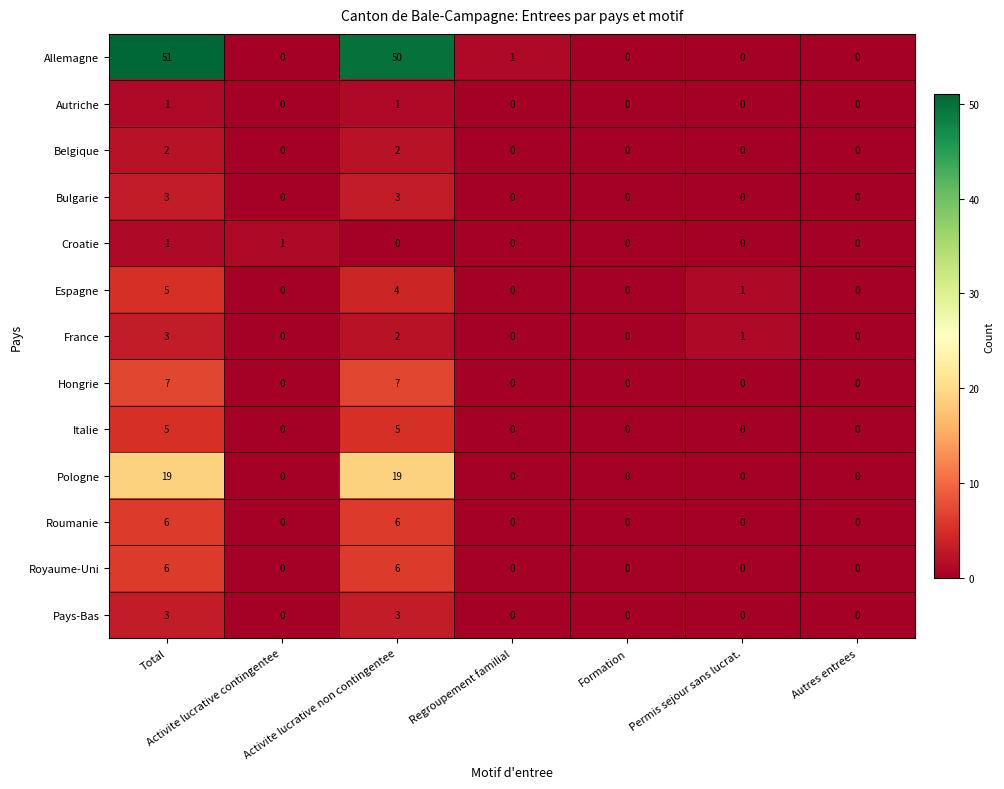

What is the sum of all Roumanie values?

12